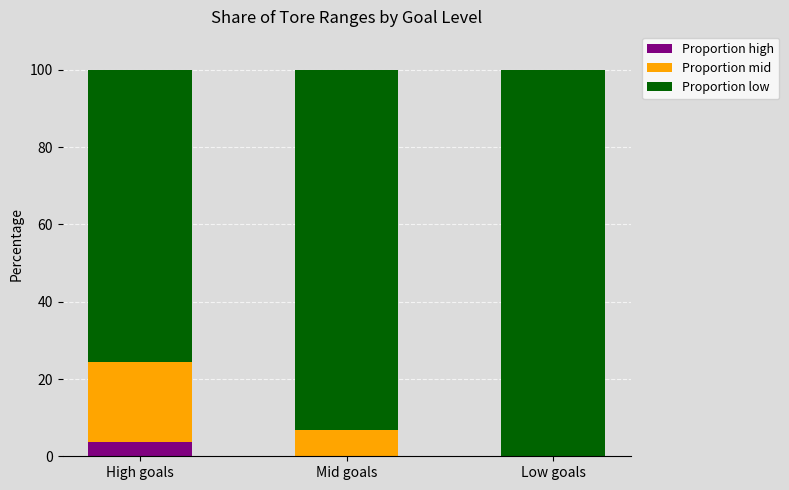

Are the bars horizontal?

No